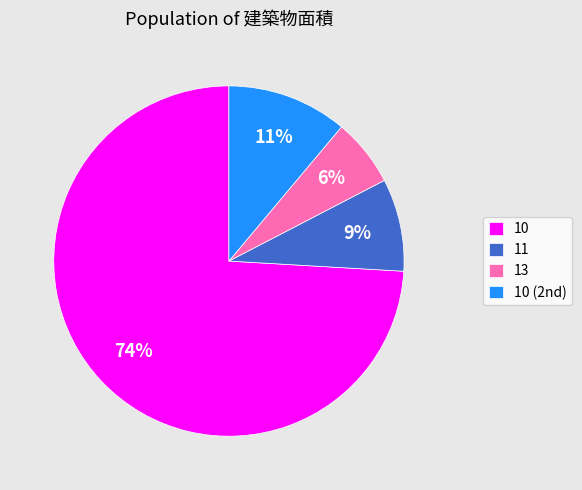

To the nearest percent, what is the combined percentage of 10 and 13?

80%